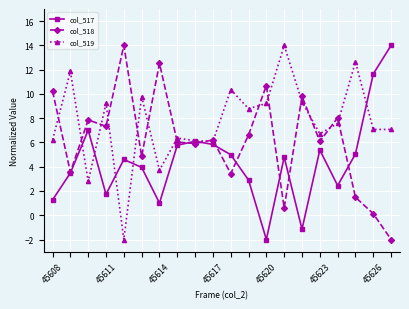

Which series has the largest total across all categories?

col_519